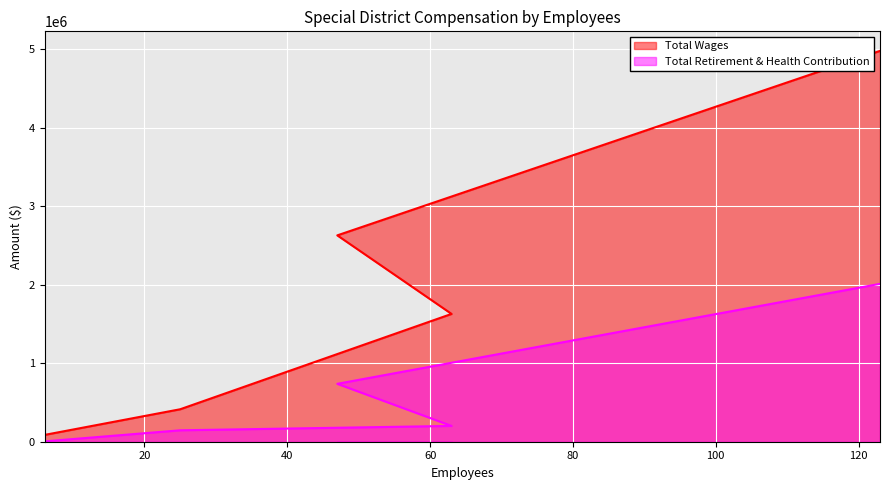

What is the difference between the Total Retirement & Health Contribution values at 25 and 47?

591998